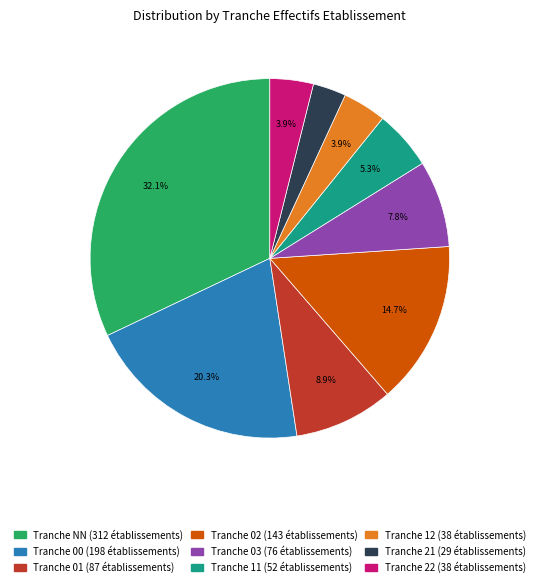

Count the number of slices in the pie.

9